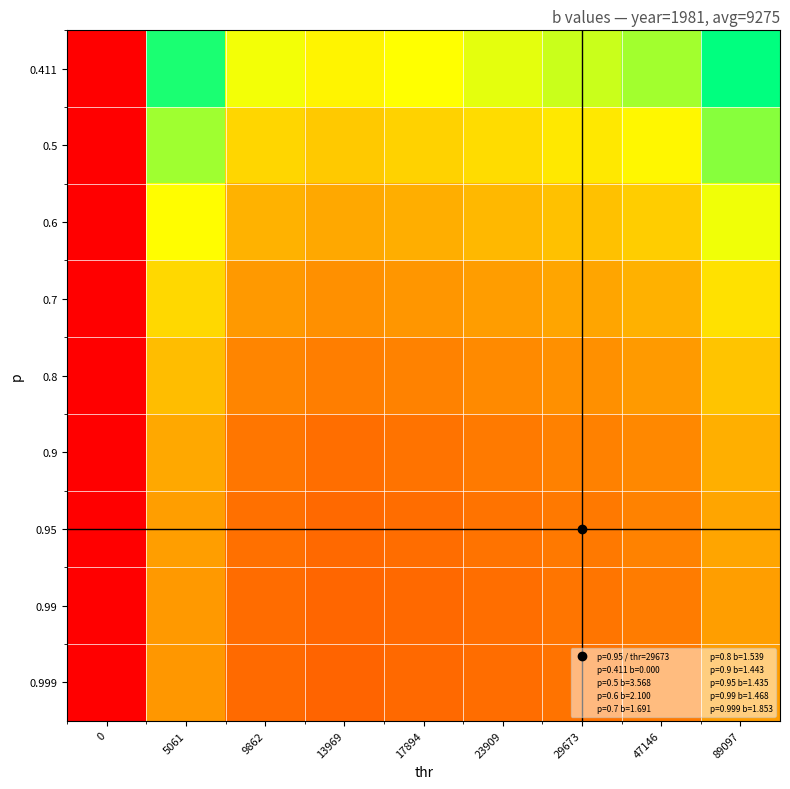

Reading right to left, extract all data points from this chart.

0.411: 89097=4.5	47146=3.5	29673=3.3	23909=3.2	17894=3.0	13969=2.9	9862=3.1	5061=4.3	0=0.0
0.5: 89097=3.7	47146=2.9	29673=2.7	23909=2.6	17894=2.5	13969=2.4	9862=2.5	5061=3.6	0=0.0
0.6: 89097=3.1	47146=2.4	29673=2.3	23909=2.2	17894=2.1	13969=2.0	9862=2.1	5061=3.0	0=0.0
0.7: 89097=2.6	47146=2.1	29673=1.9	23909=1.9	17894=1.8	13969=1.7	9862=1.8	5061=2.5	0=0.0
0.8: 89097=2.3	47146=1.8	29673=1.7	23909=1.6	17894=1.5	13969=1.5	9862=1.6	5061=2.2	0=0.0
0.9: 89097=2.1	47146=1.6	29673=1.5	23909=1.4	17894=1.4	13969=1.3	9862=1.4	5061=2.0	0=0.0
0.95: 89097=1.9	47146=1.5	29673=1.4	23909=1.4	17894=1.3	13969=1.2	9862=1.3	5061=1.9	0=0.0
0.99: 89097=1.9	47146=1.5	29673=1.4	23909=1.3	17894=1.2	13969=1.2	9862=1.3	5061=1.8	0=0.0
0.999: 89097=1.9	47146=1.5	29673=1.4	23909=1.3	17894=1.2	13969=1.2	9862=1.3	5061=1.8	0=0.0